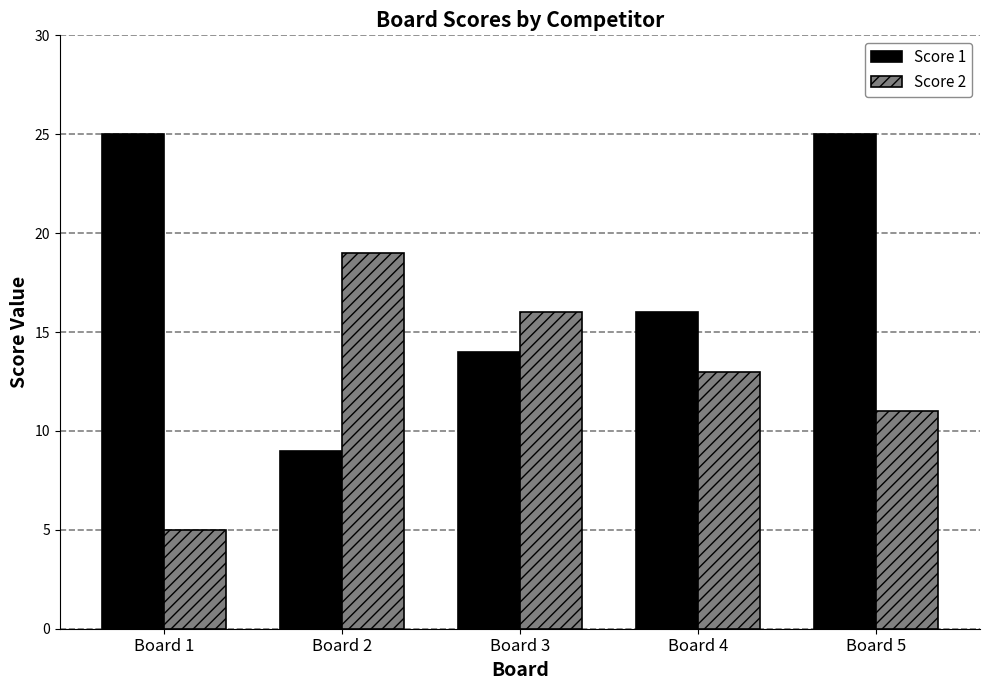

Reading left to right, extract all data points from this chart.

Score 1: Board 1=25	Board 2=9	Board 3=14	Board 4=16	Board 5=25
Score 2: Board 1=5	Board 2=19	Board 3=16	Board 4=13	Board 5=11